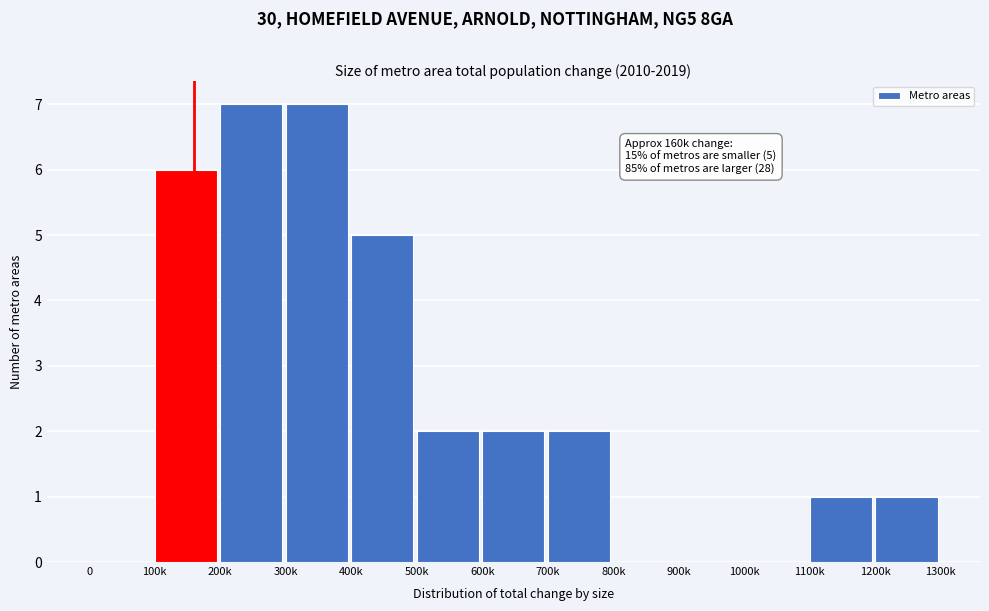

Reading left to right, what are all the values shown in this chart?

0=0	100k=6	200k=7	300k=7	400k=5	500k=2	600k=2	700k=2	800k=0	900k=0	1000k=0	1100k=1	1200k=1